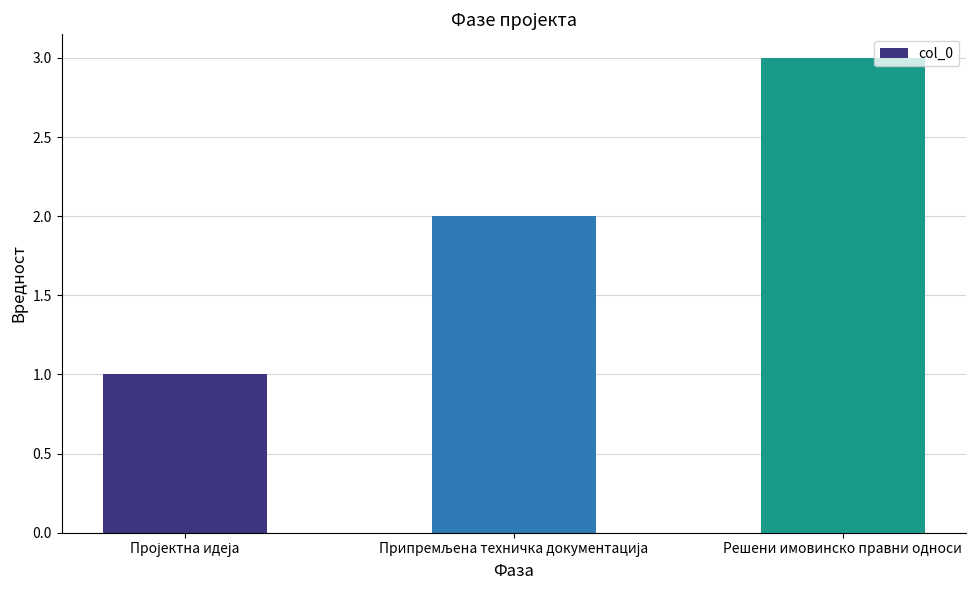

Is it true that the value at Решени имовинско правни односи is 4?

False